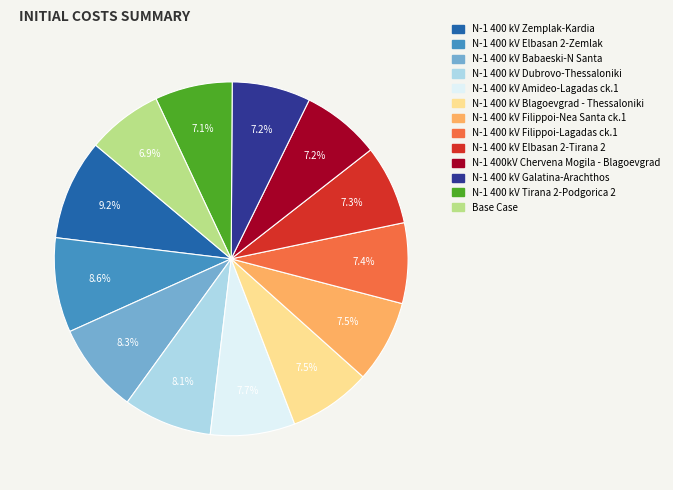

To the nearest percent, what is the difference between the N-1 400 kV Filippoi-Lagadas ck.1 and N-1 400 kV Elbasan 2-Zemlak slice percentages?

1%